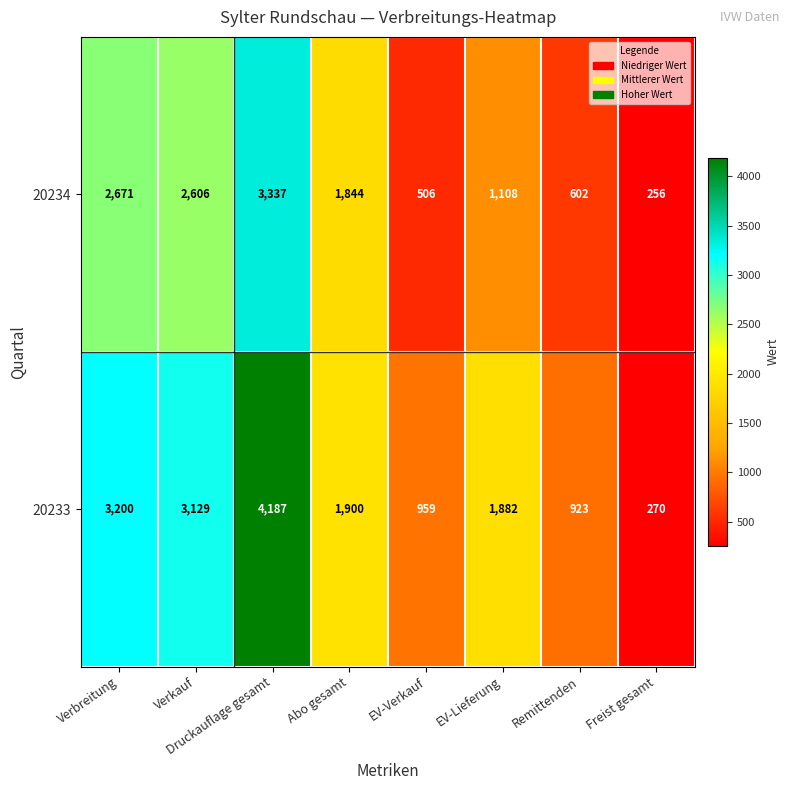

What is the lowest value of the 20234 series?

256